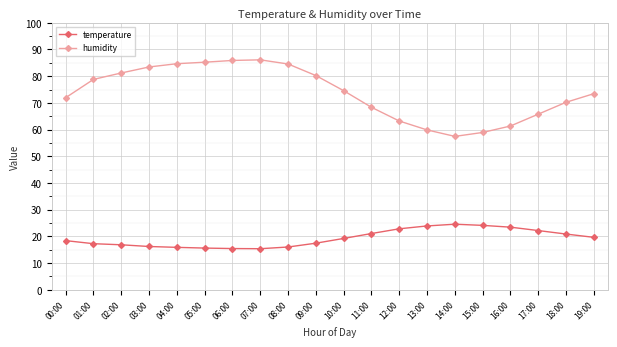

What is the smallest value displayed?

15.4